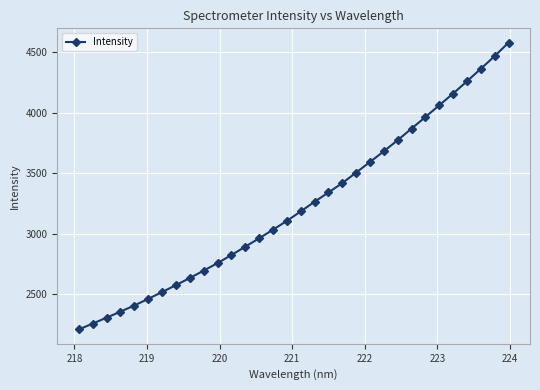

True or false: the data has more than 2 interior local peaks.

False